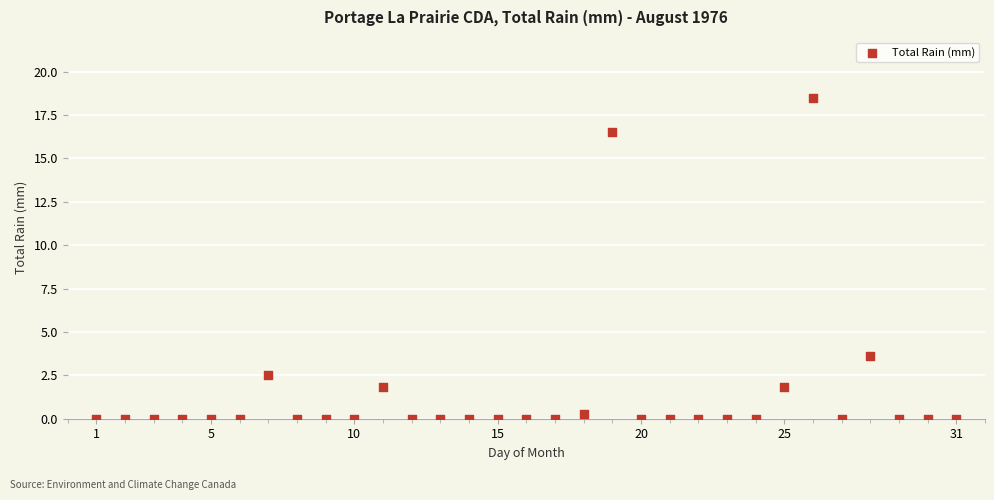

What is the range of Y values (max minus min)?

18.5